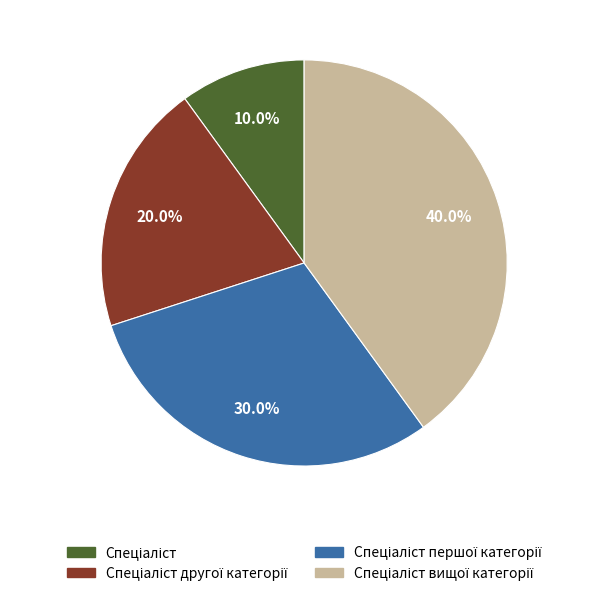

Does any single category account for the majority?

No